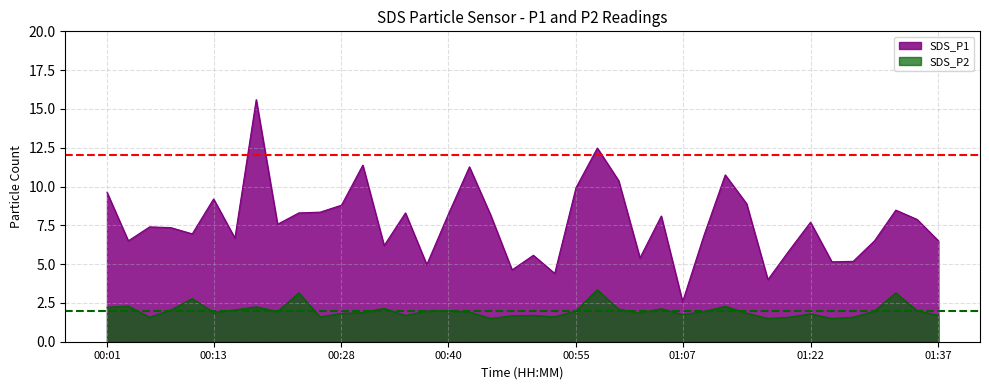

What is the sum of the SDS_P2 values at 01:32 and 00:55?

5.2